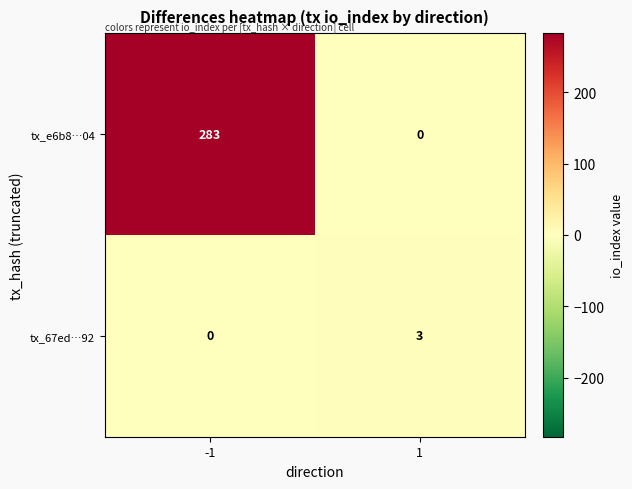

Reading right to left, extract all data points from this chart.

tx_e6b8…04: 1=0	-1=283
tx_67ed…92: 1=3	-1=0